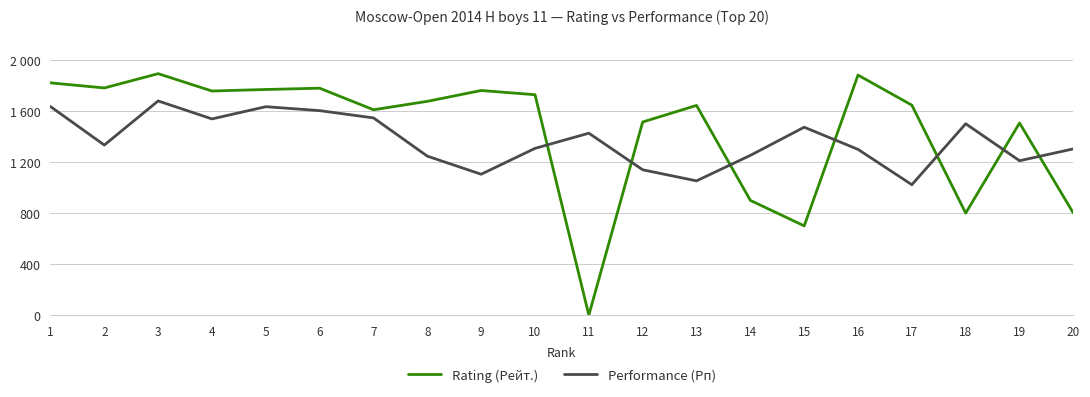

What is the average value of the Performance (Рп) series?

1366